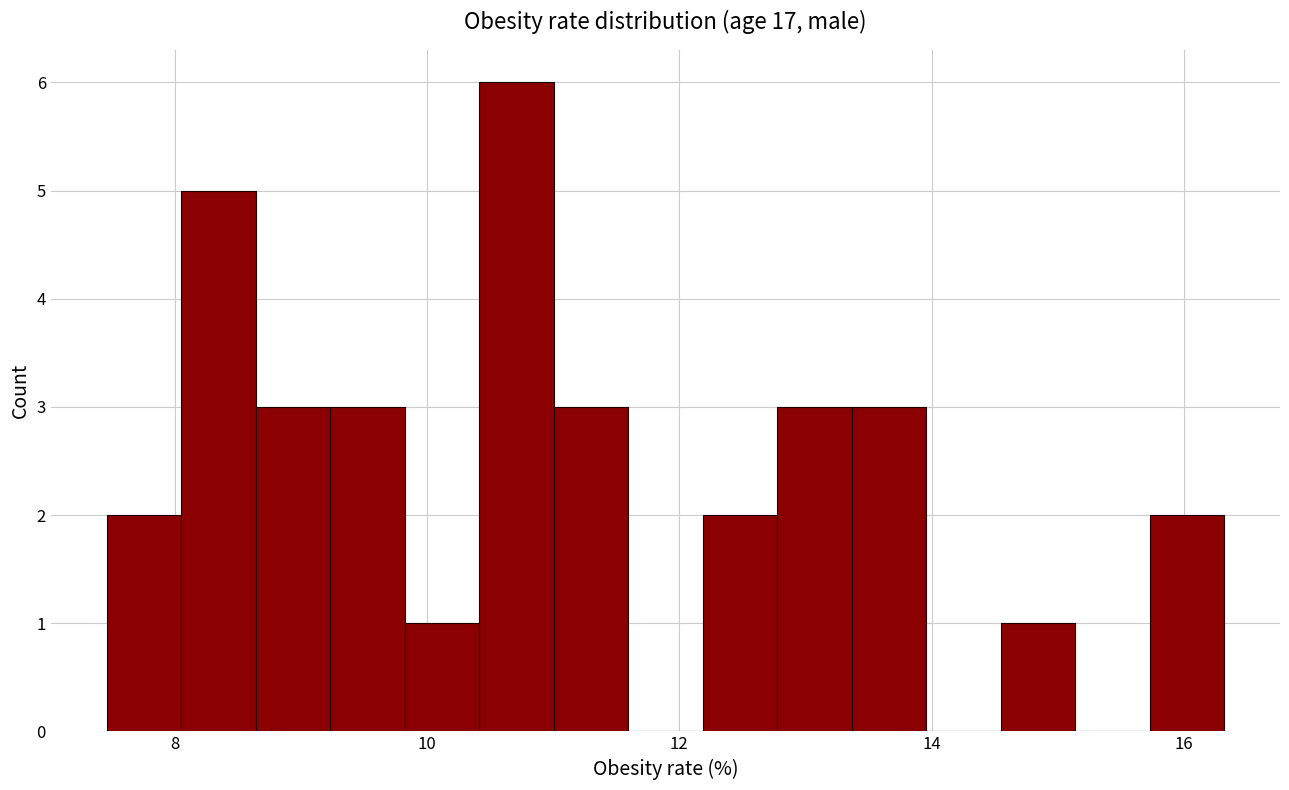

Around what value on the x-axis is the tallest bar? Give the approximate position of its centre, as read against the axis.

10.8